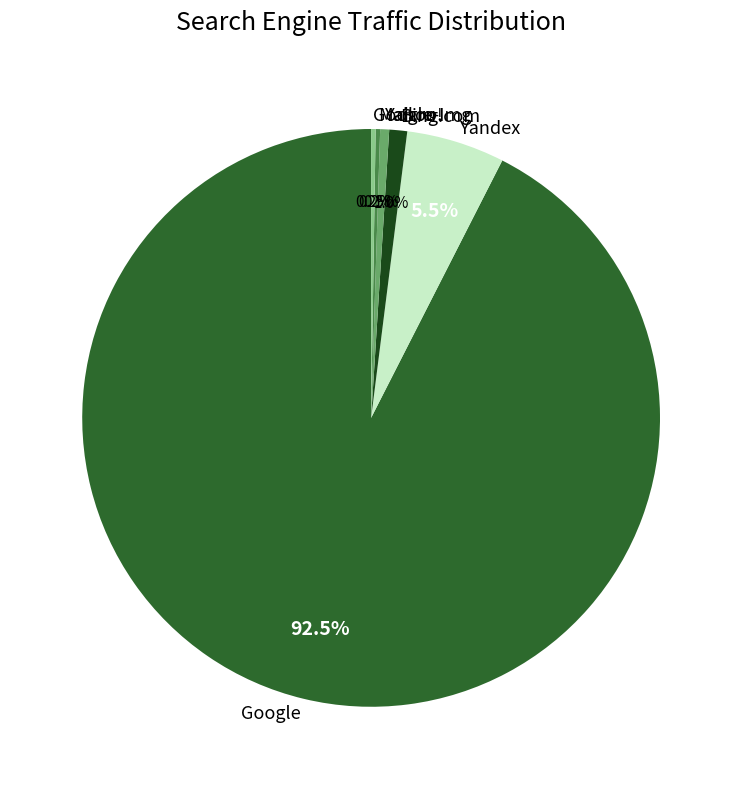

Approximately how many times larger is the value at Yahoo! compared to Bing.com?

0.5